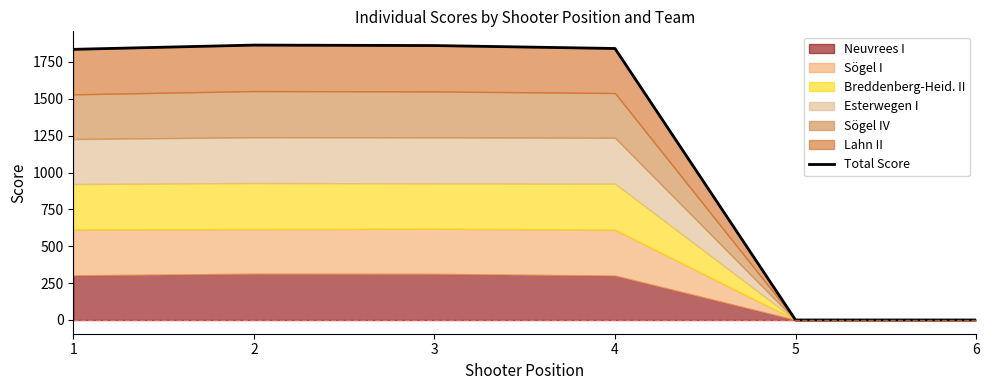

Reading right to left, what are all the values shown in this chart?

6=0.0	5=0.0	4=1841.1	3=1861.0	2=1864.2	1=1835.3